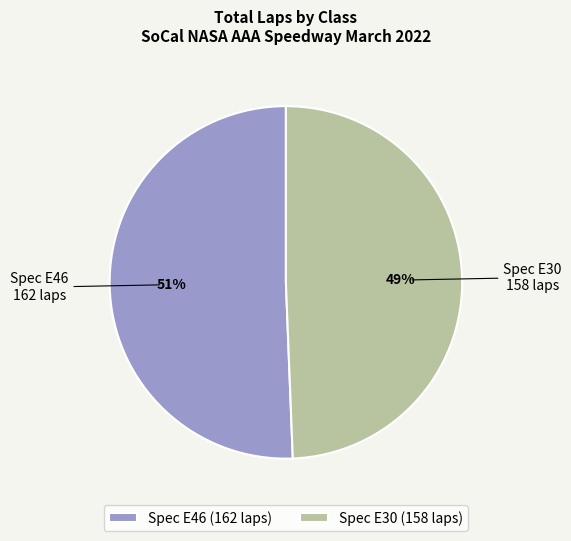

Do Spec E30 (158 laps) and Spec E46 (162 laps) together represent more than half of the pie?

Yes